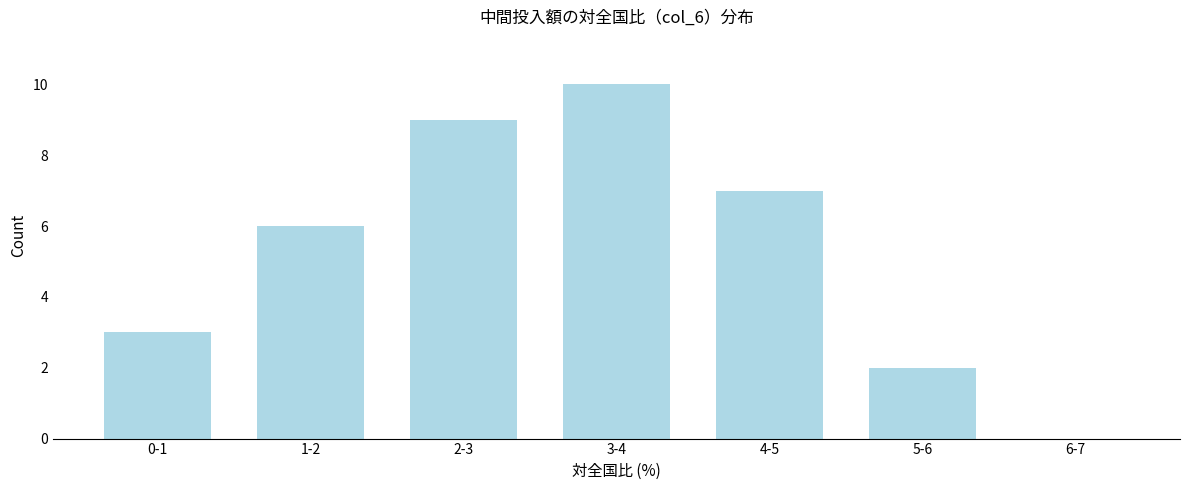

Reading left to right, list all the values displayed in this chart.

0-1=3	1-2=6	2-3=9	3-4=10	4-5=7	5-6=2	6-7=0